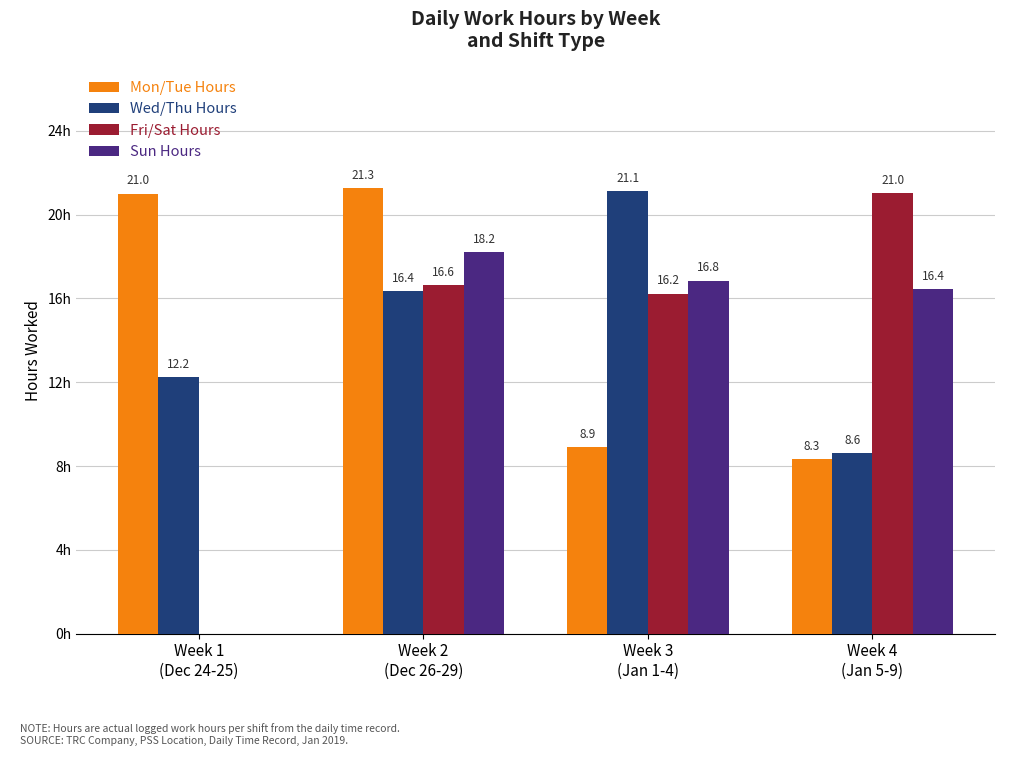

At which category does the chart reach its peak across all series?

Week 2
(Dec 26-29)